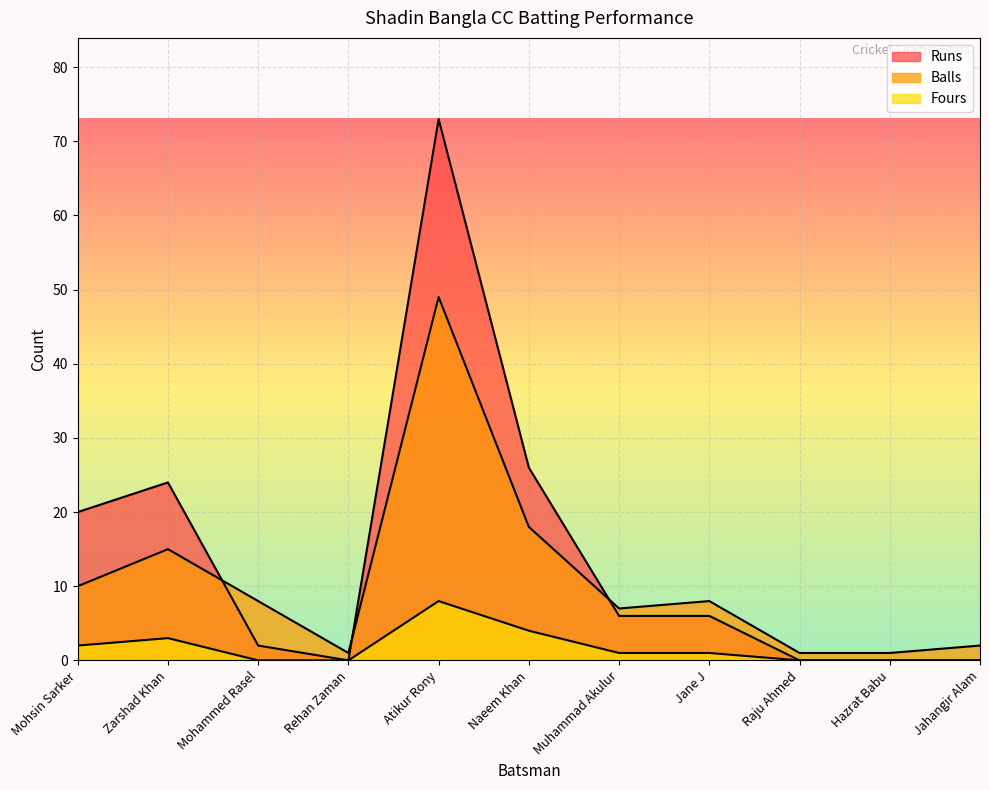

True or false: Balls has a value of 14 at Mohsin Sarker.

False